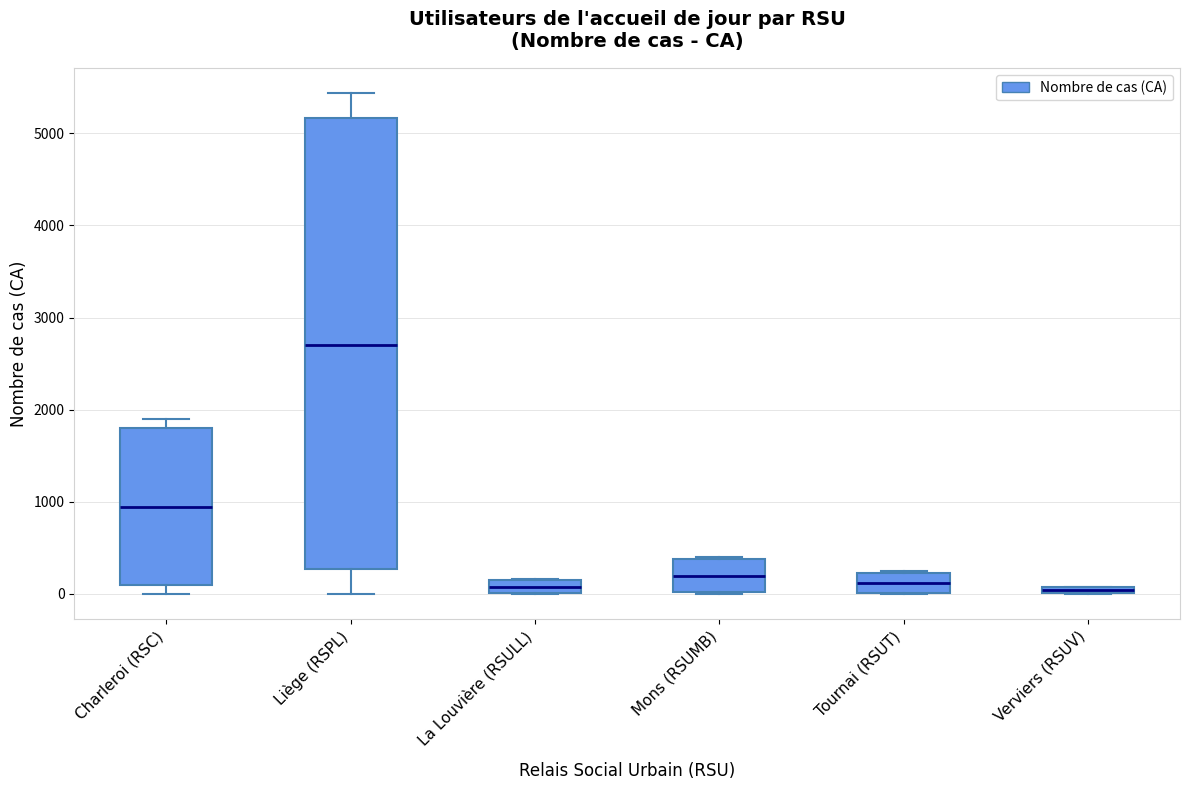

Comparing the boxes themselves (not the whiskers), which one is the tallest?

Liège (RSPL)